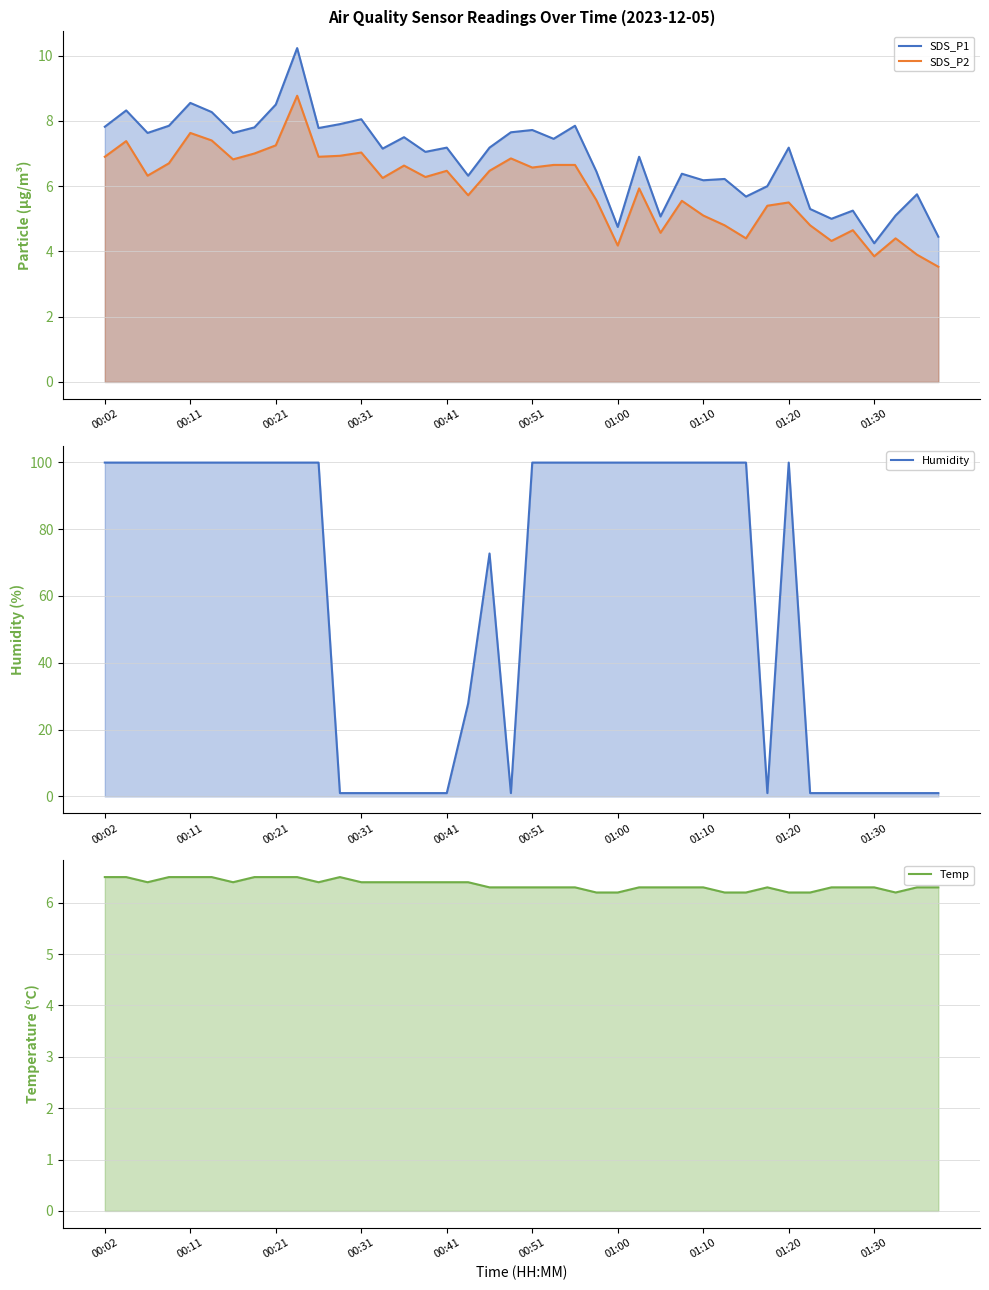

Which series has the largest total across all categories?

Humidity